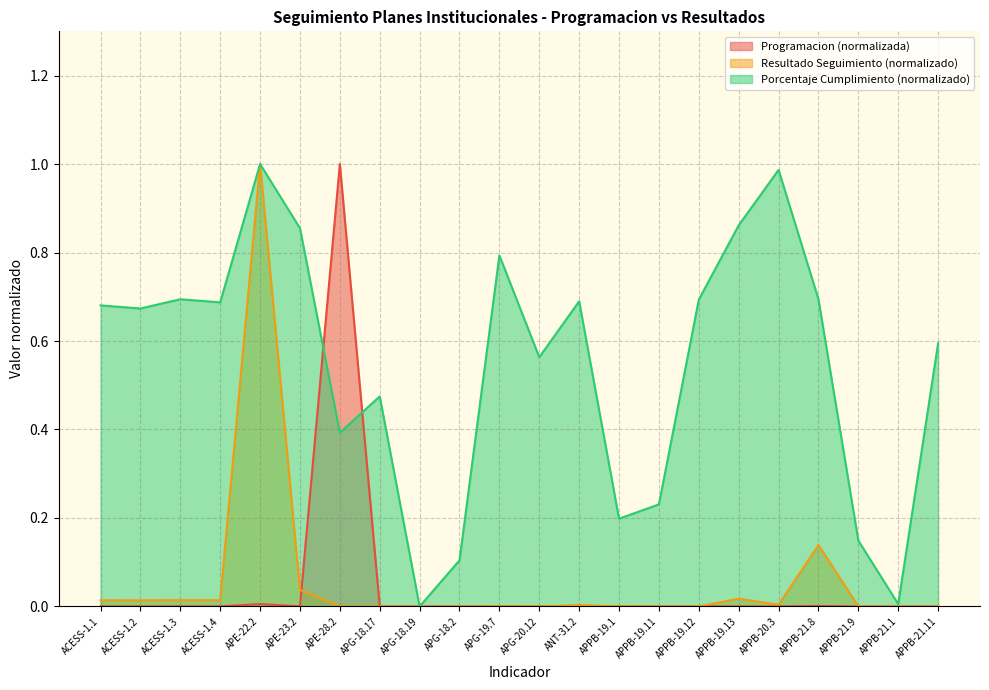

At which label does Porcentaje Cumplimiento enero reach its peak?

APE-22.2